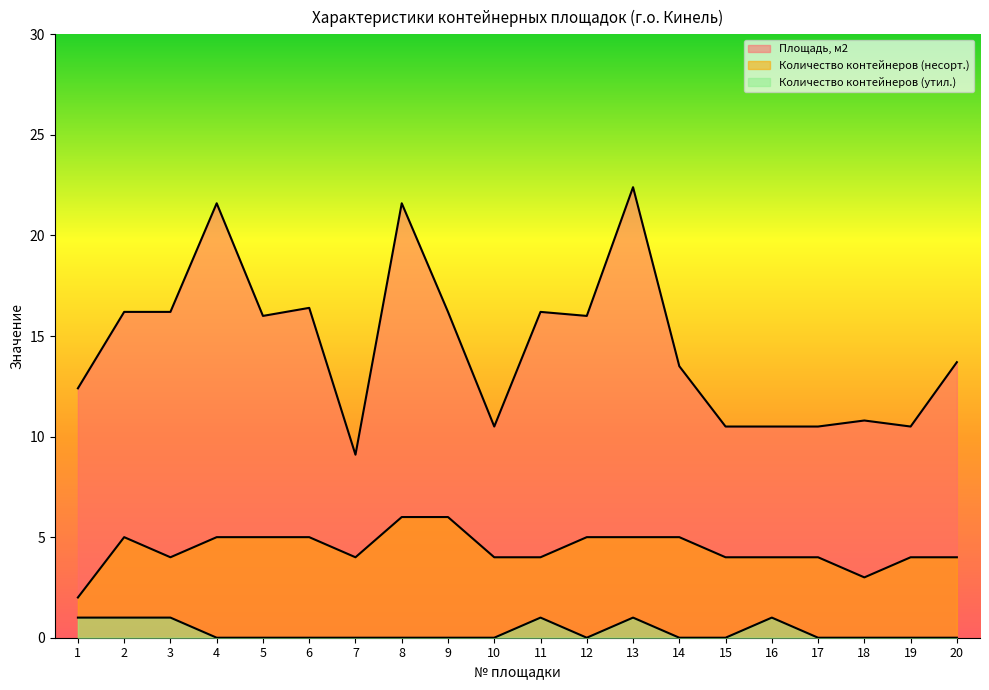

Is the value of Площадь, м2 at 19 greater than the value of Количество контейнеров (утил.) at 15?

Yes